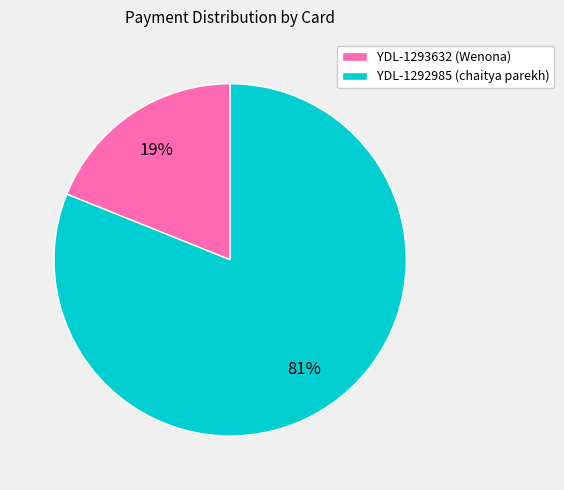

To the nearest percent, what is the combined percentage of YDL-1293632 (Wenona) and YDL-1292985 (chaitya parekh)?

100%